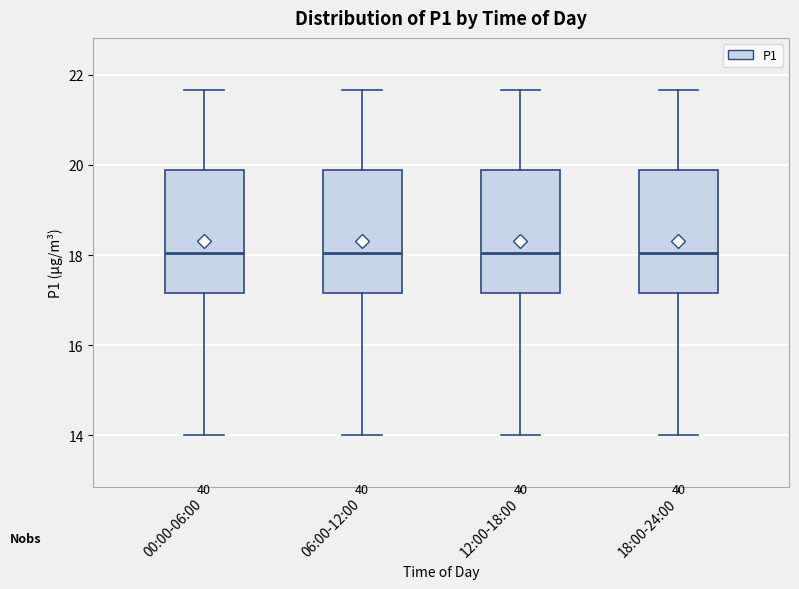

Where does the upper whisker of the box for 06:00-12:00 end on the y-axis? The values are not printed on the chart, so give them approximately, as read against the axis.

21.6